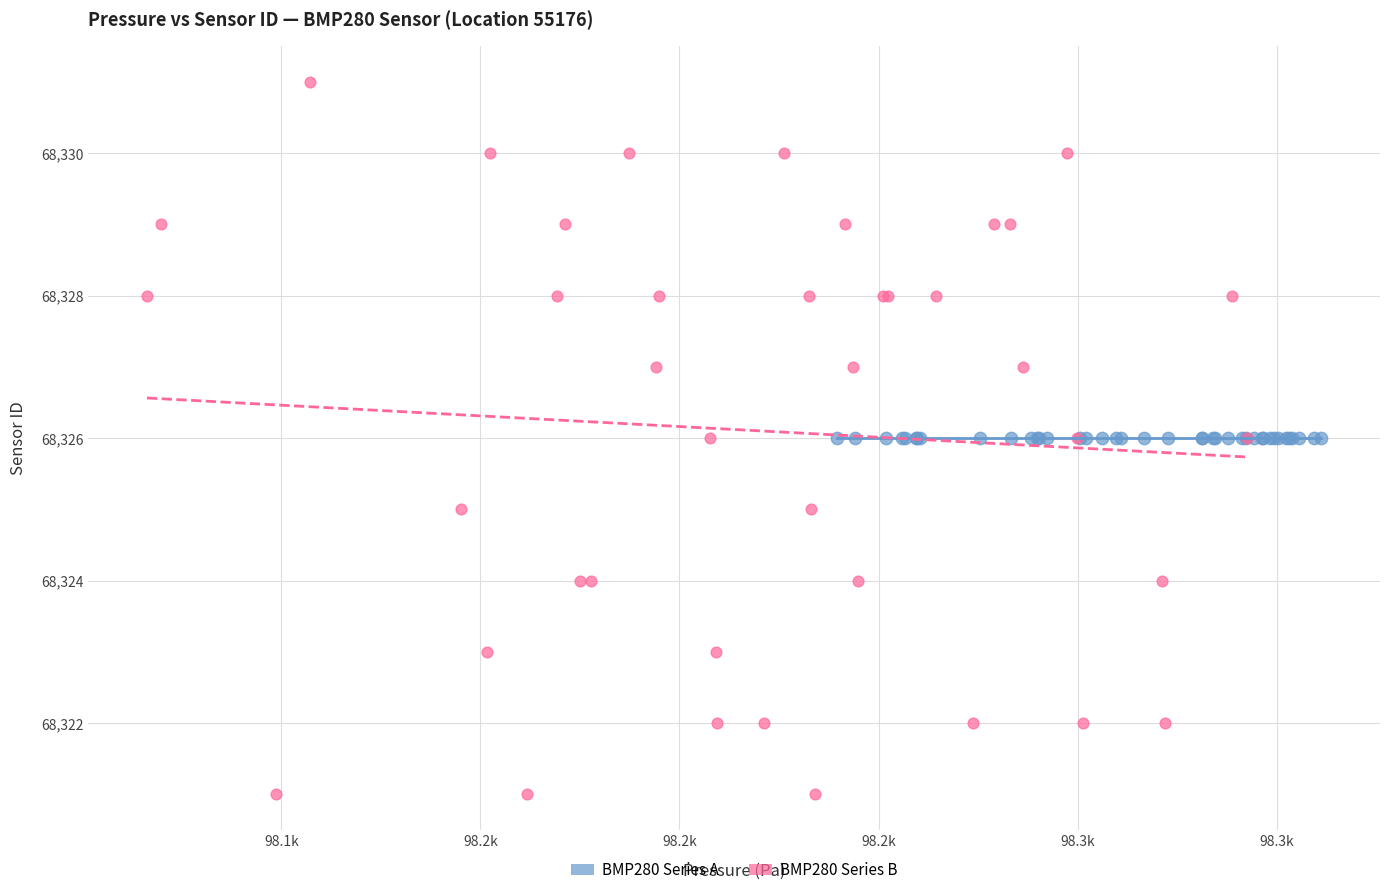

Which series contains the lowest Y value?

BMP280 Series B